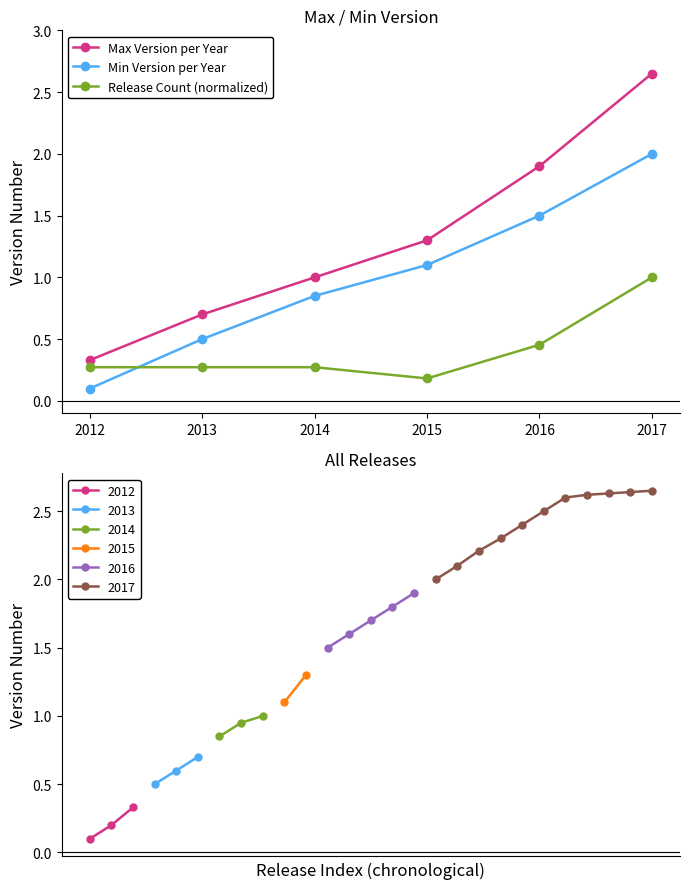

Which series has the widest spread of values?

Max Version per Year